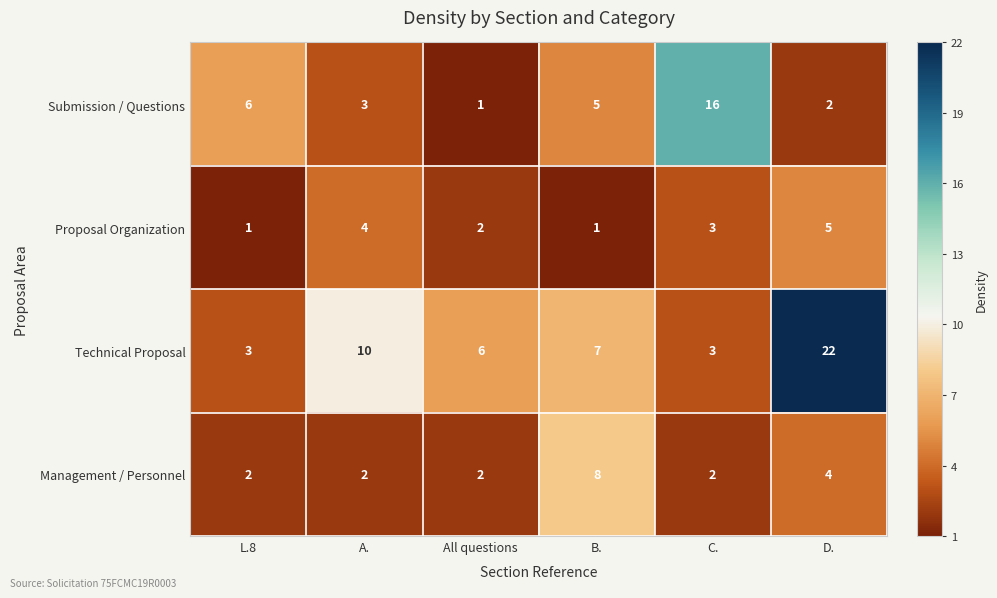

Count the number of data series in this chart.

4